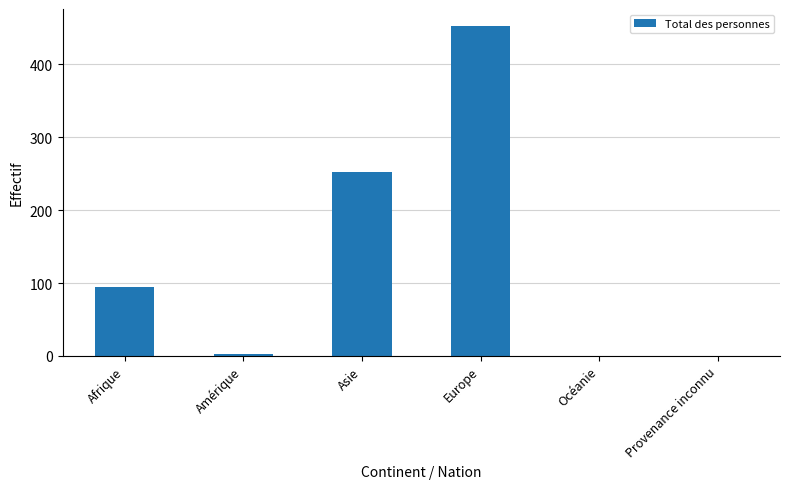

What is the sum of all values?

803